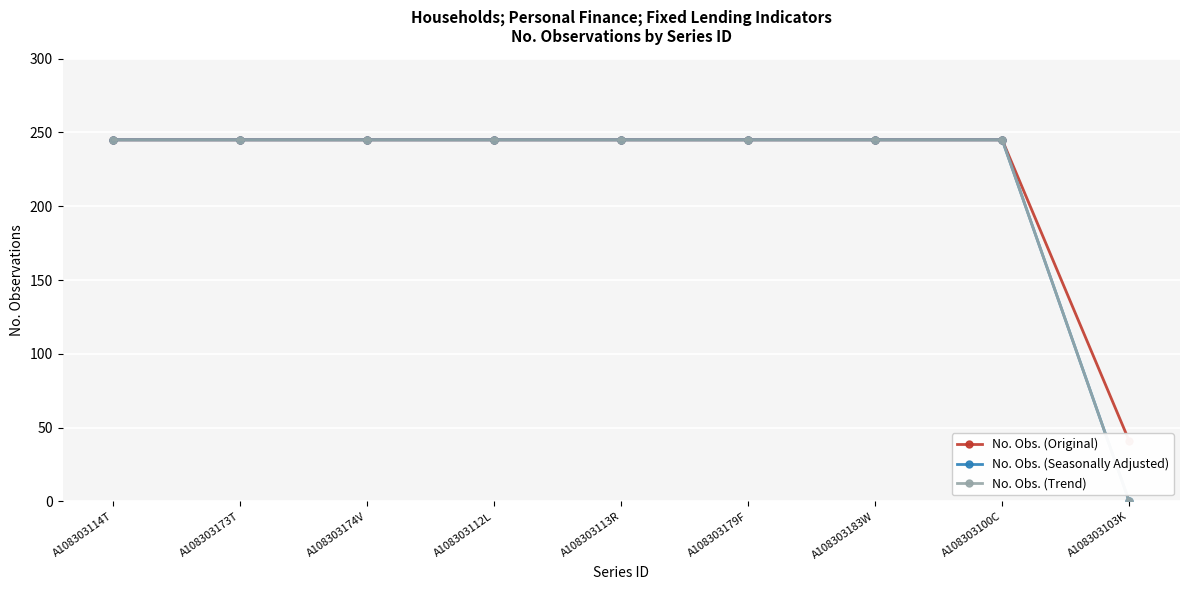

Which has a higher value, A108303113R or A108303112L?

A108303113R